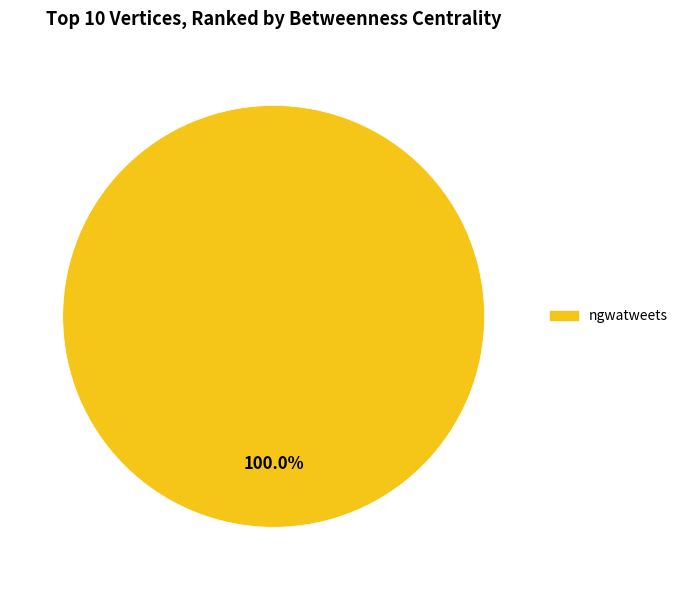

Does any single category account for the majority?

Yes